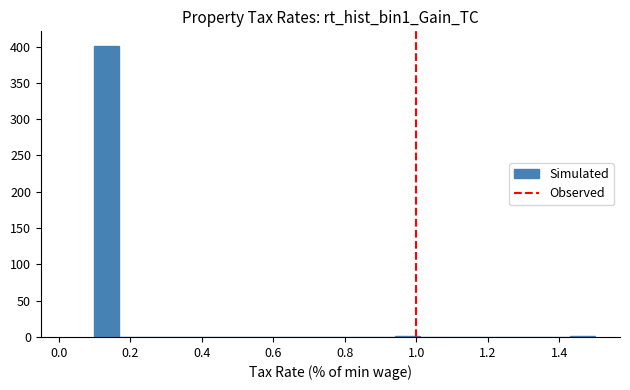

Around what value on the x-axis is the tallest bar? Give the approximate position of its centre, as read against the axis.

0.14